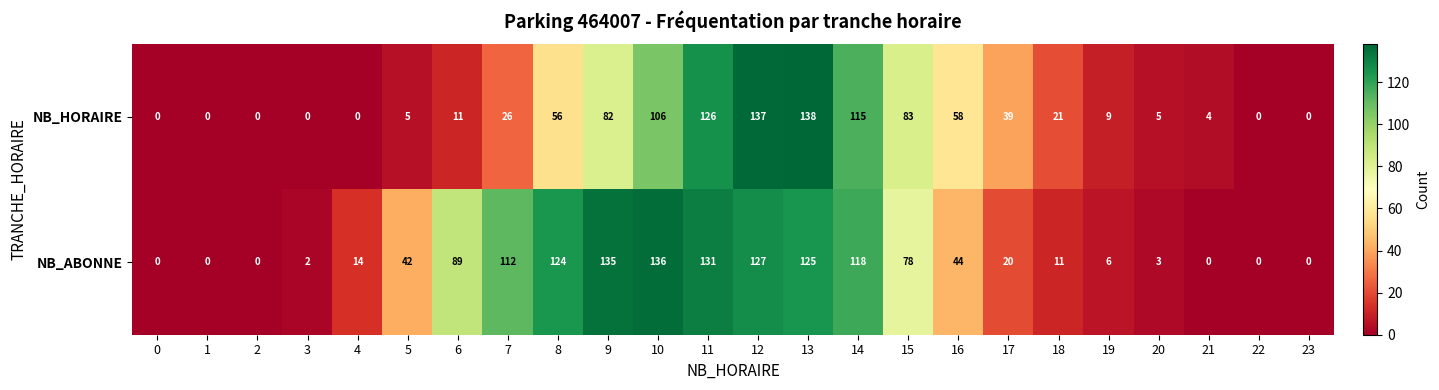

Is it true that NB_HORAIRE equals 37 at 18?

False